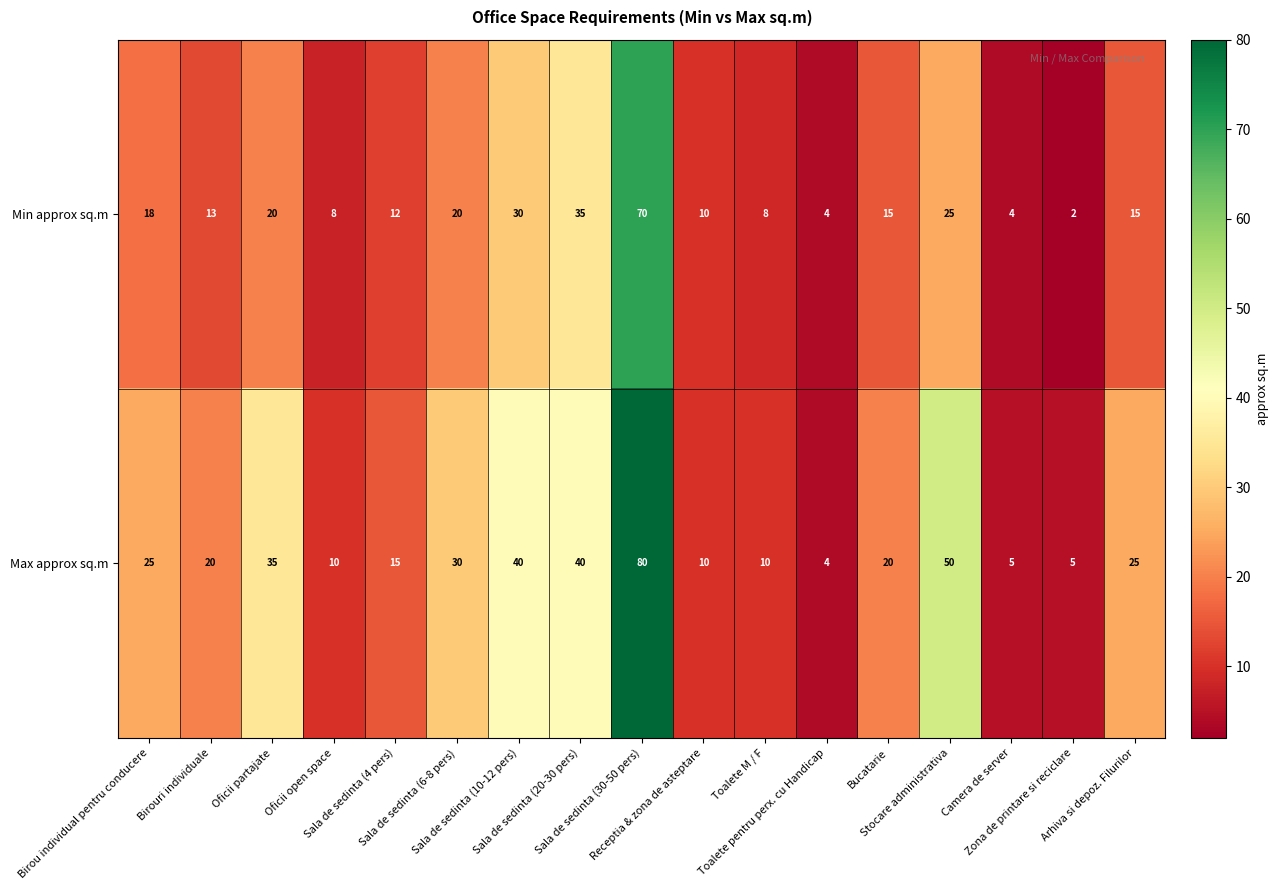

Which series has the largest range (max minus min)?

Max approx sq.m